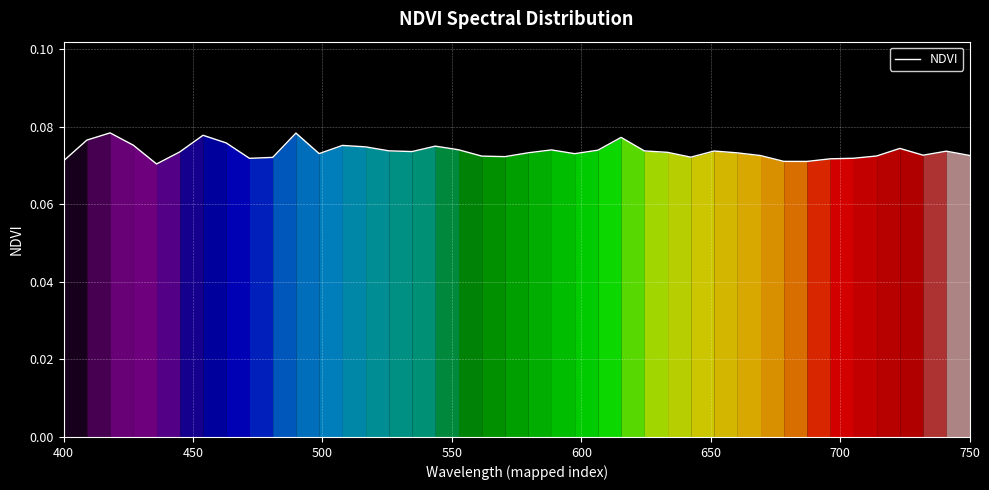

Does the chart display data point markers on the line(s)?

No